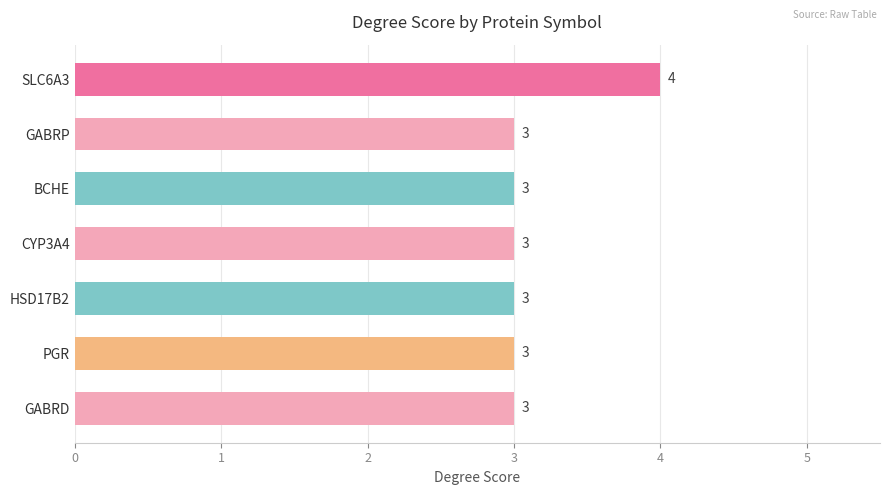

How many bars are there in total?

7